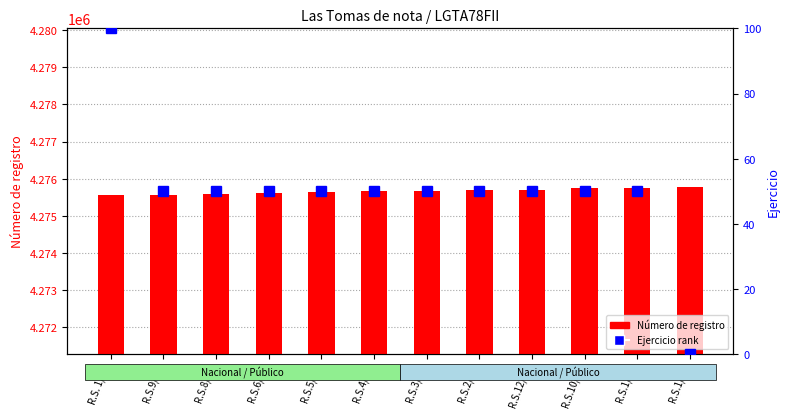

At which label does Número de registro reach its peak?

R.S.1/15